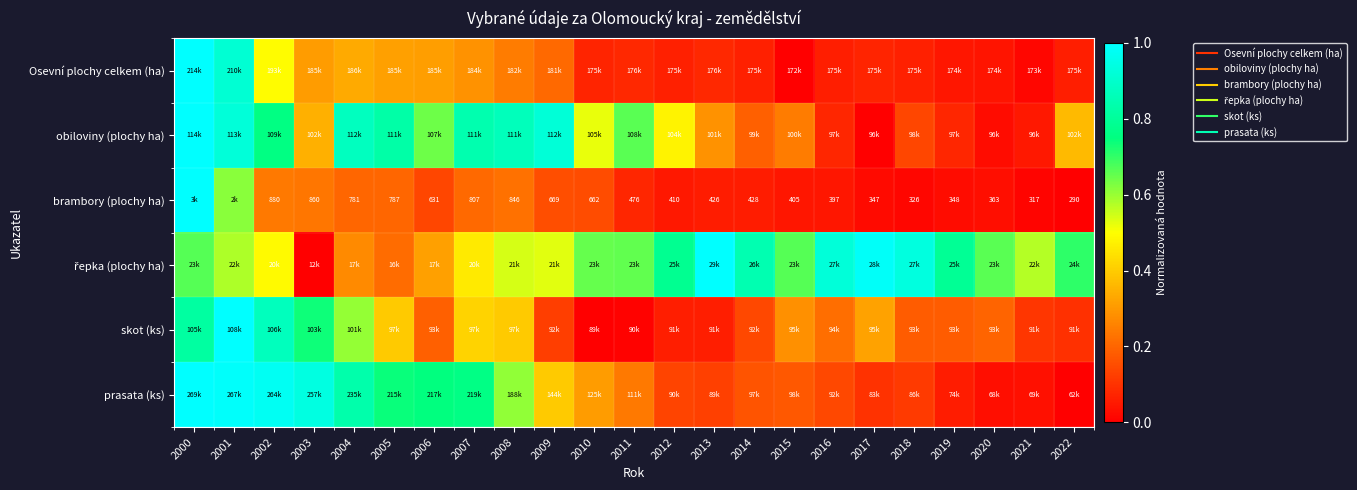

Count the number of categories in the chart.

23